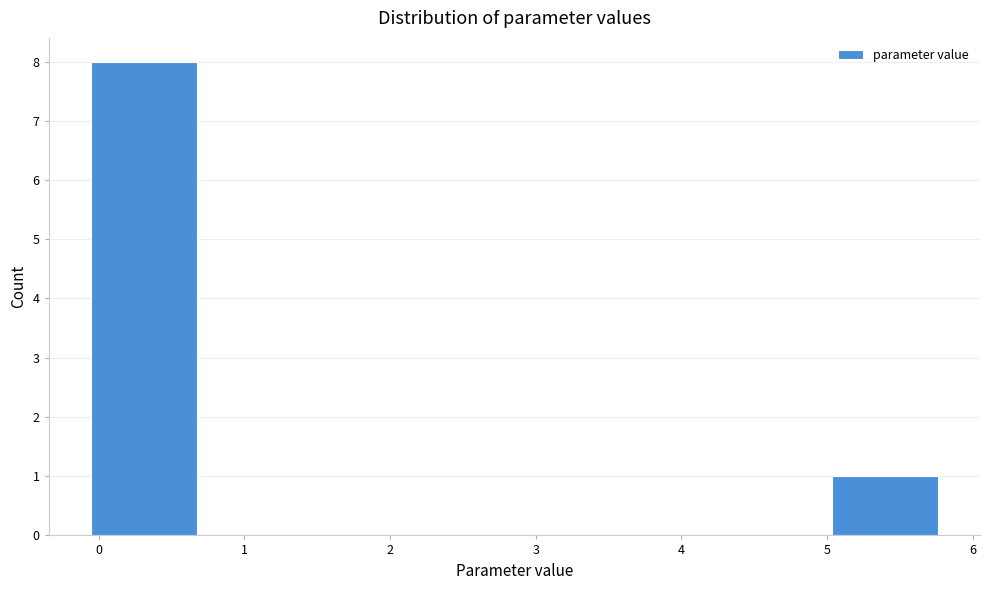

How tall is the bar that spans 5.0 to 5.8 on the x-axis? Neither the bar edges nor the heights are printed on the chart, so give them approximately, as read against the axes.

1